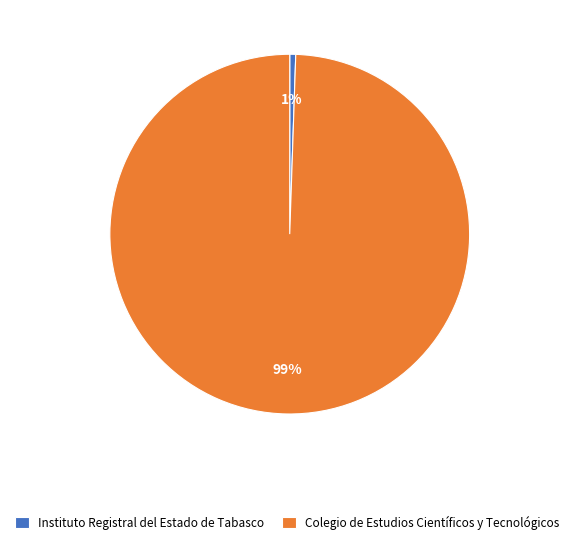

What is the smallest slice in the pie chart?

Instituto Registral del Estado de Tabasco